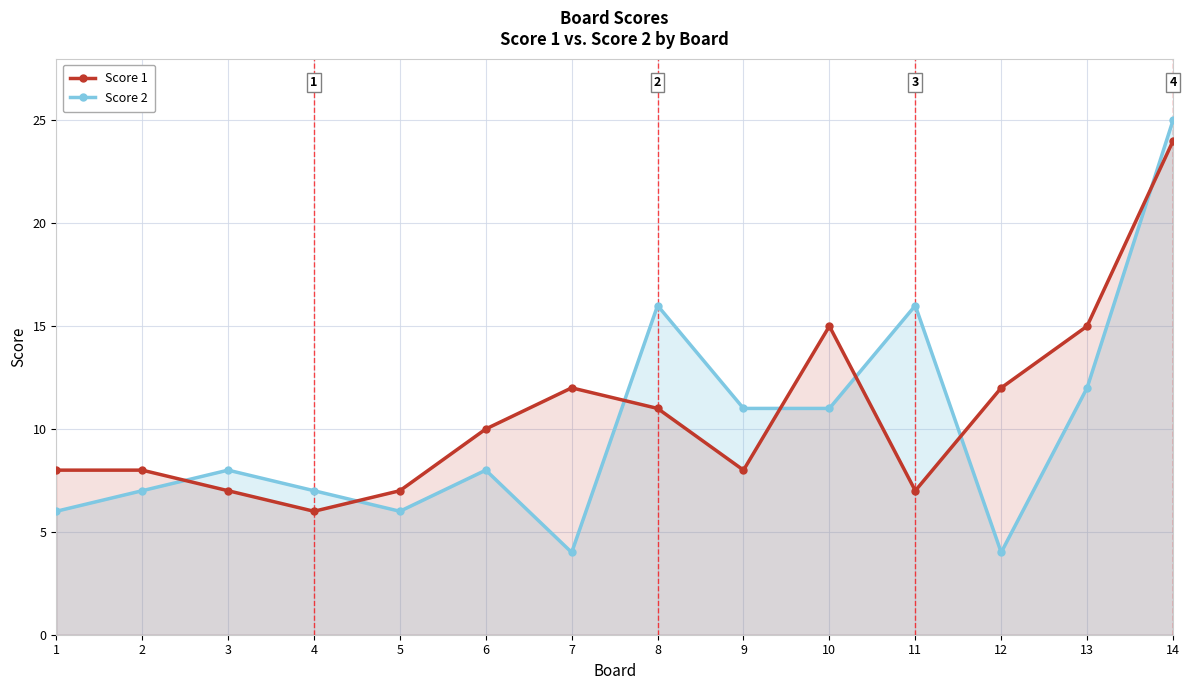

How many data points in Score 1 are above 10?

6